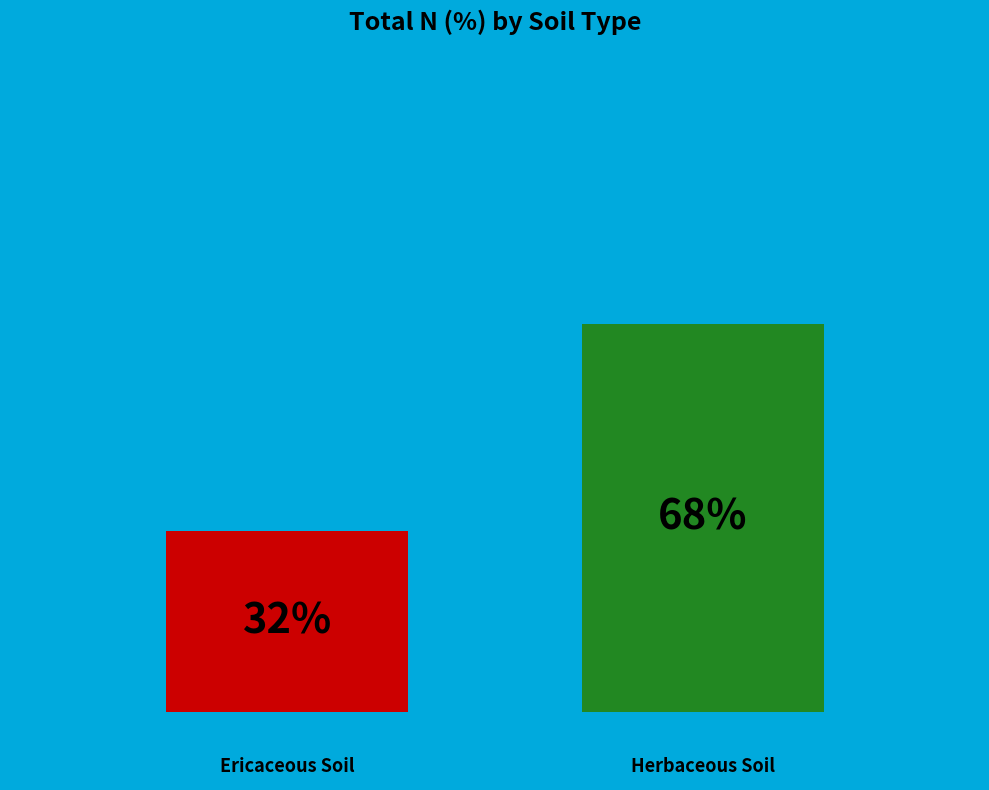

Are the bars horizontal?

No